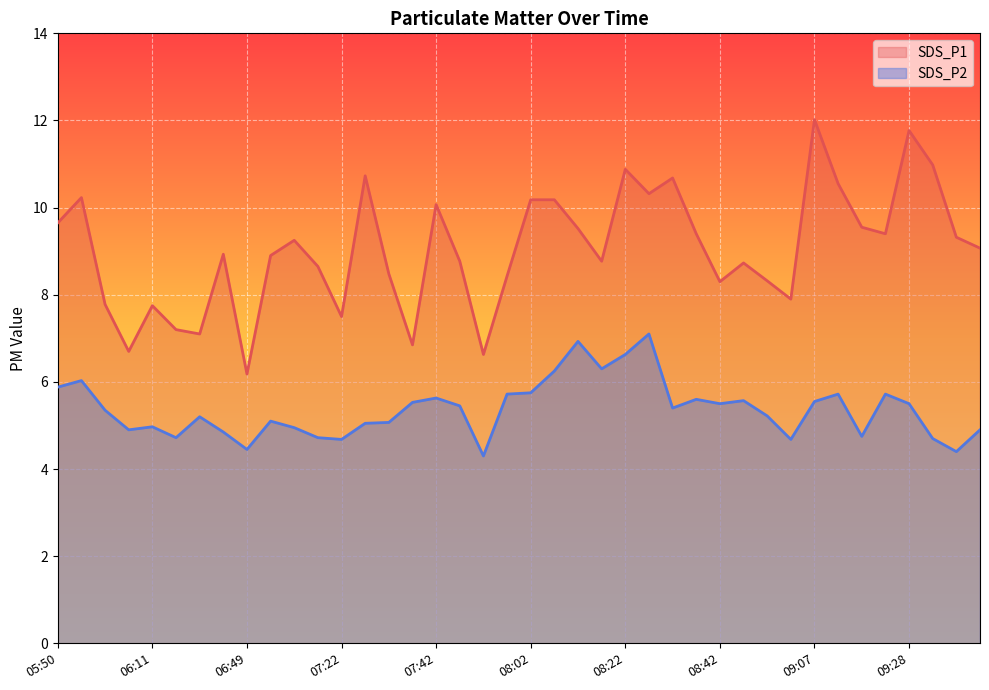

How many interior local valleys does the SDS_P2 series have?

11